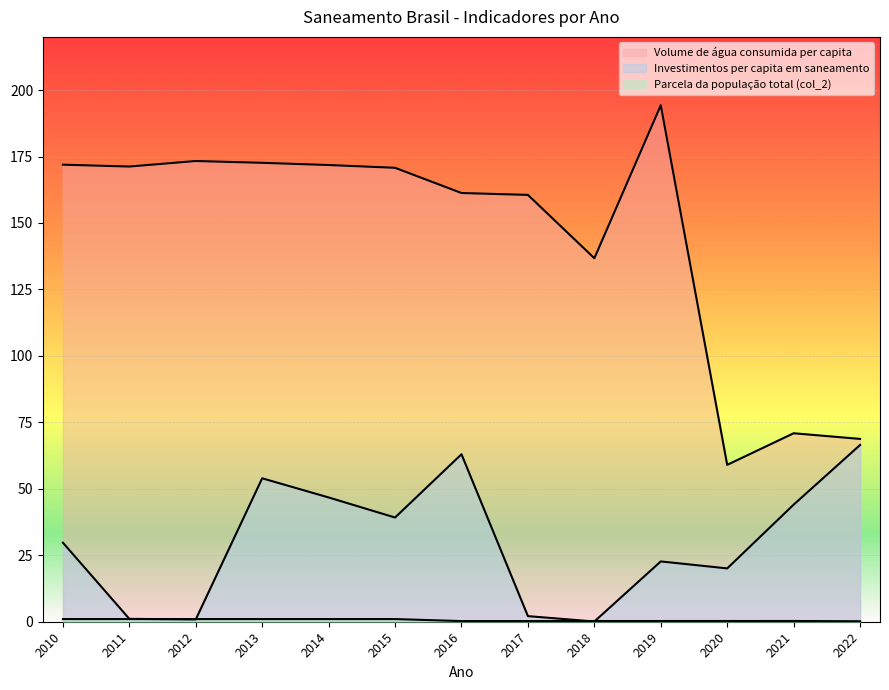

What is the maximum value for Parcela da população total (col_2)?

1.0